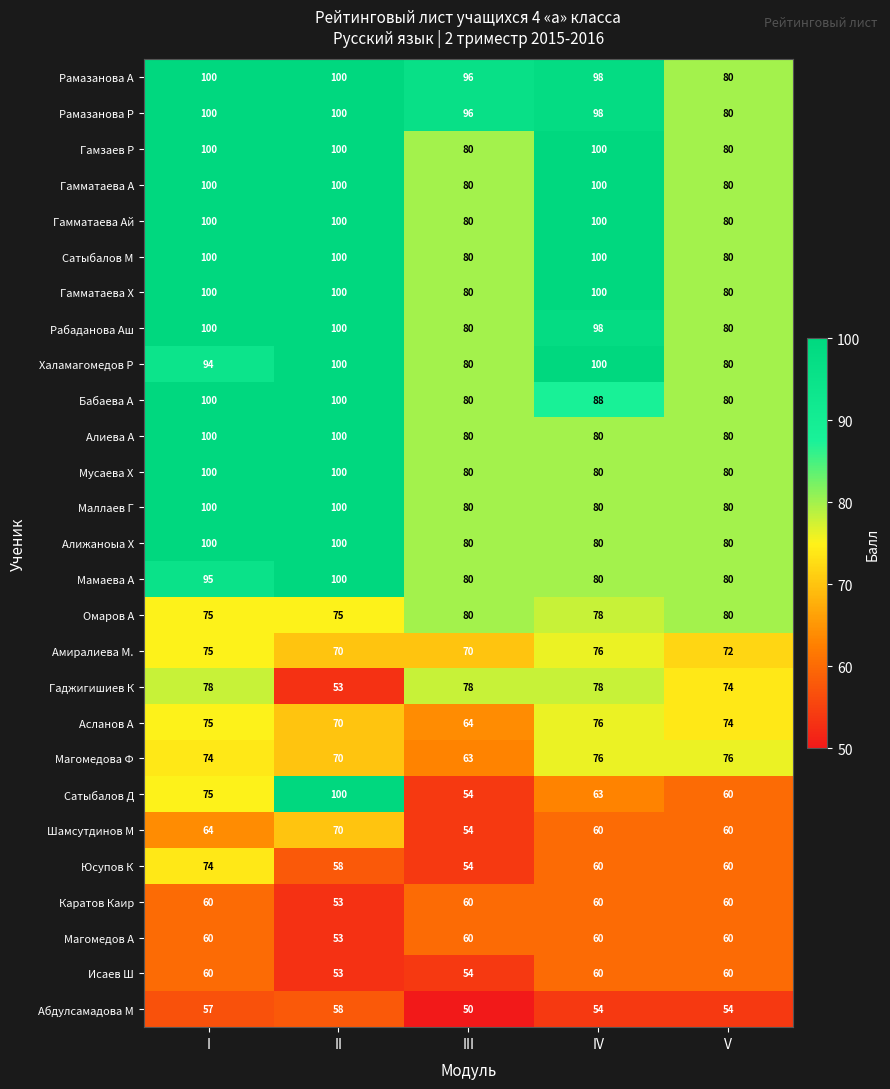

What is the maximum value shown in the chart?

100